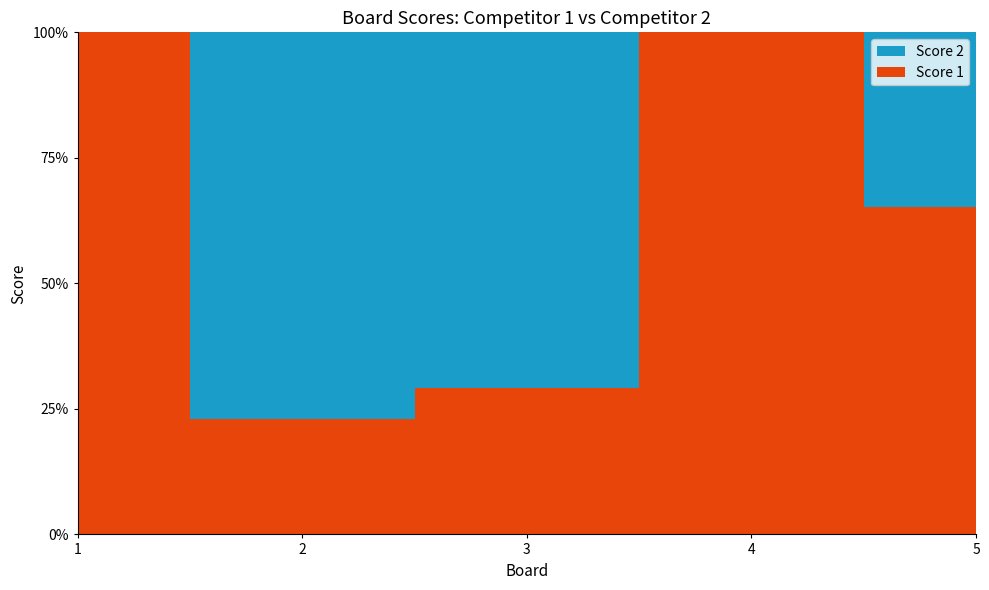

Reading right to left, list all the values displayed in this chart.

Score 1: 15	20	7	6	25
Score 2: 8	0	17	20	0